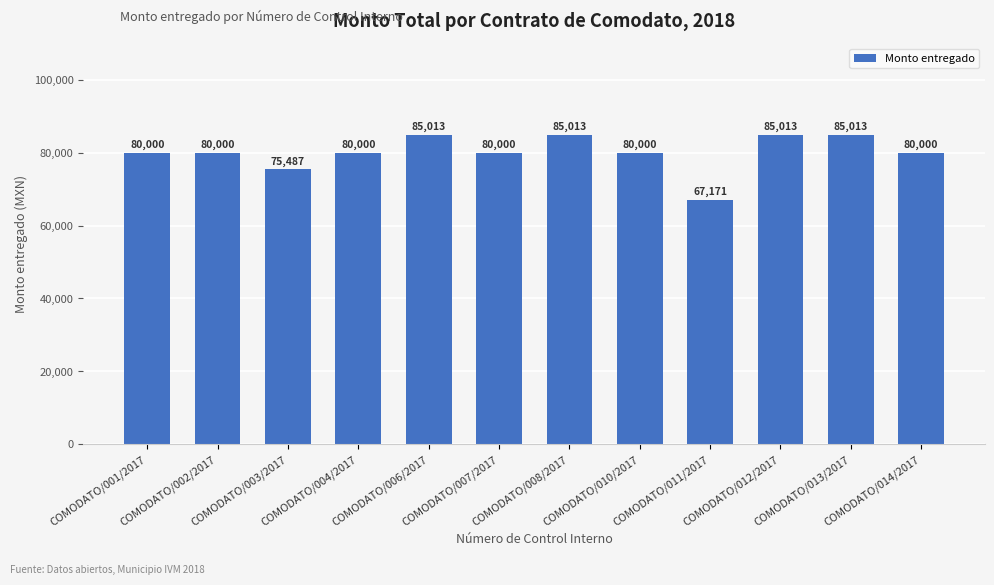

What is the sum of the values at COMODATO/014/2017 and COMODATO/001/2017?

160000.0